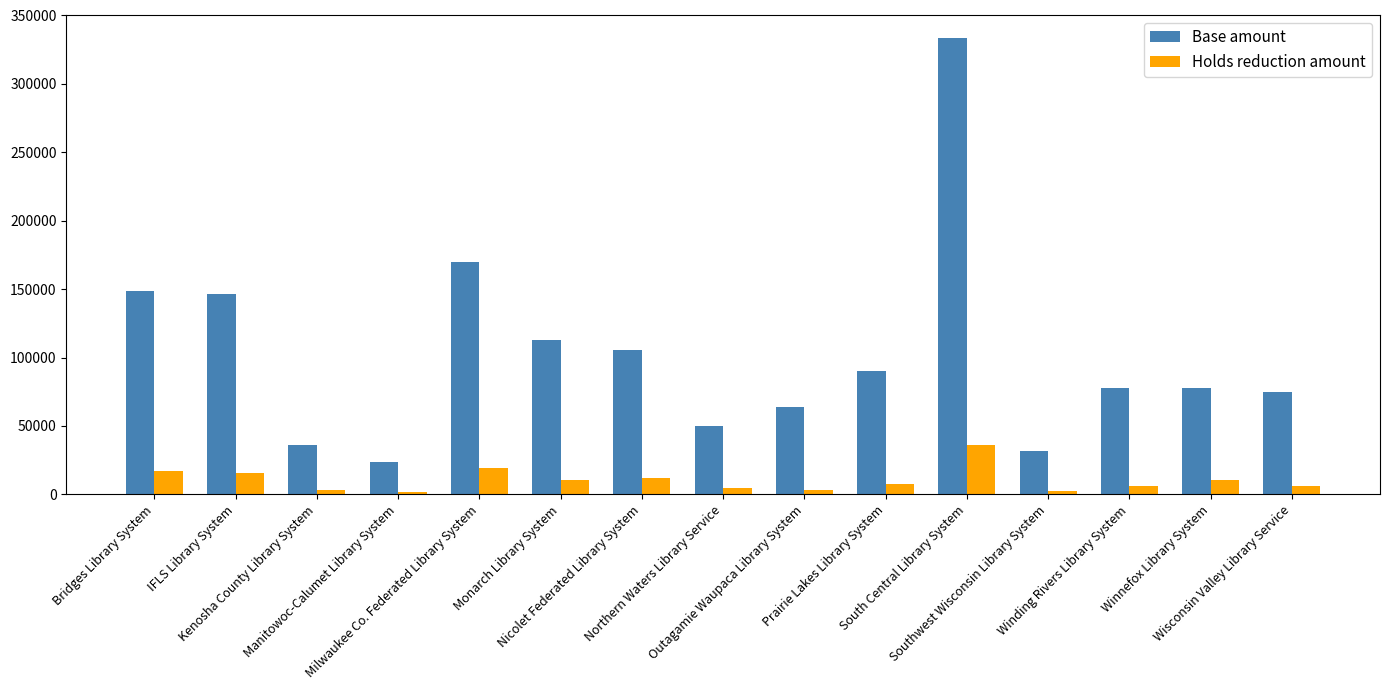

Which series has the largest total across all categories?

Base amount